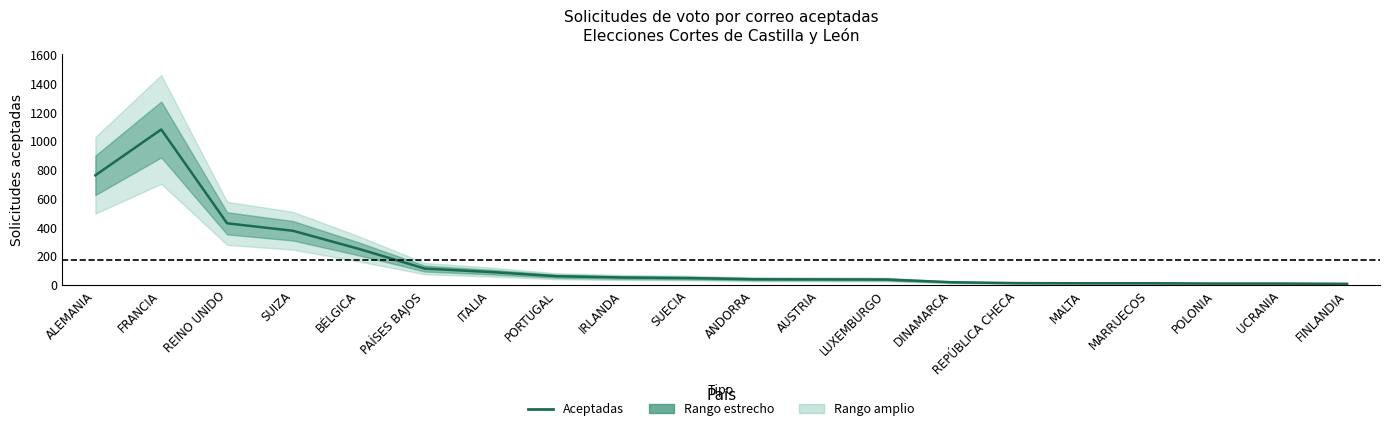

At which category does the data reach its first local peak?

FRANCIA